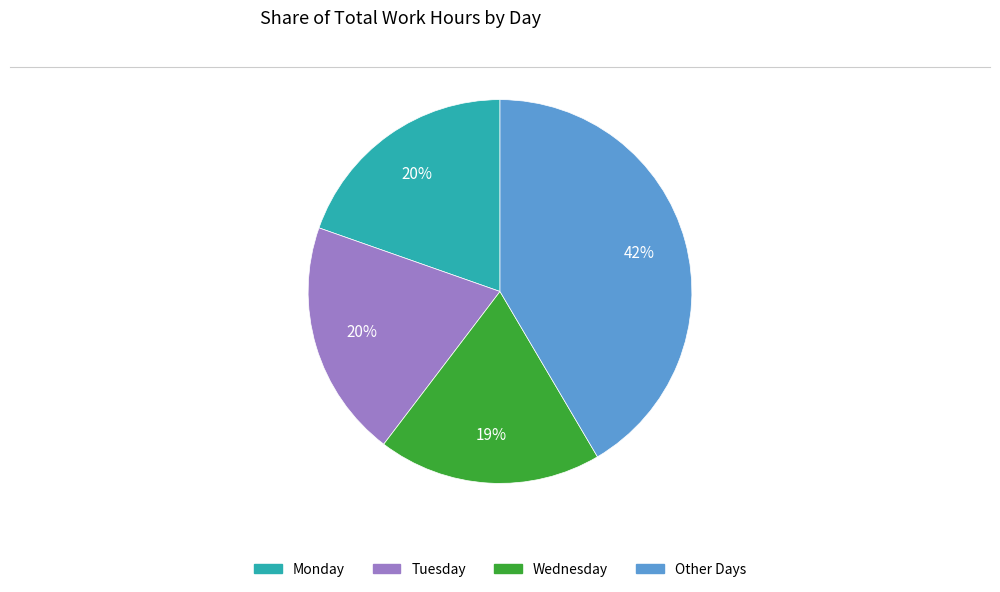

Is there any slice that represents more than half of the pie?

No